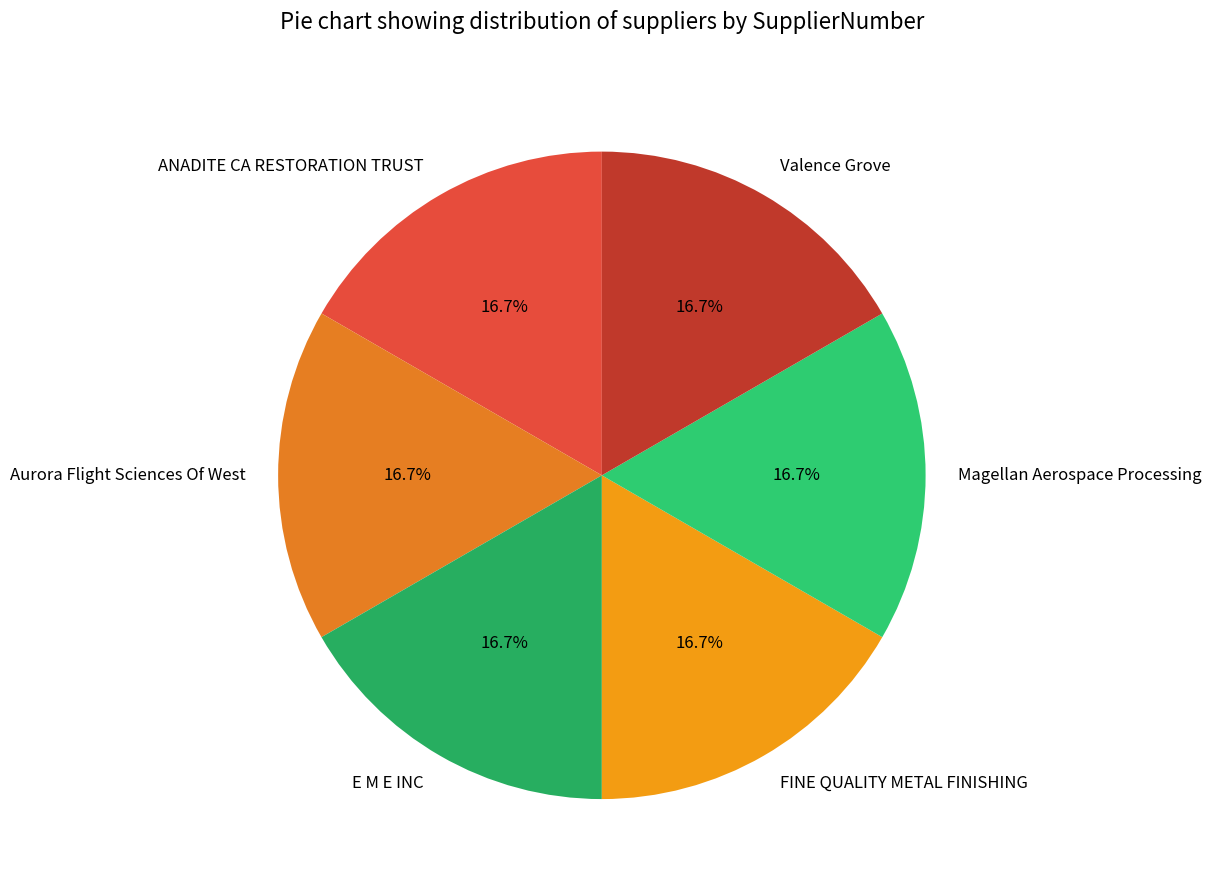

Is the sum of ANADITE CA RESTORATION TRUST and E M E INC greater than half?

No